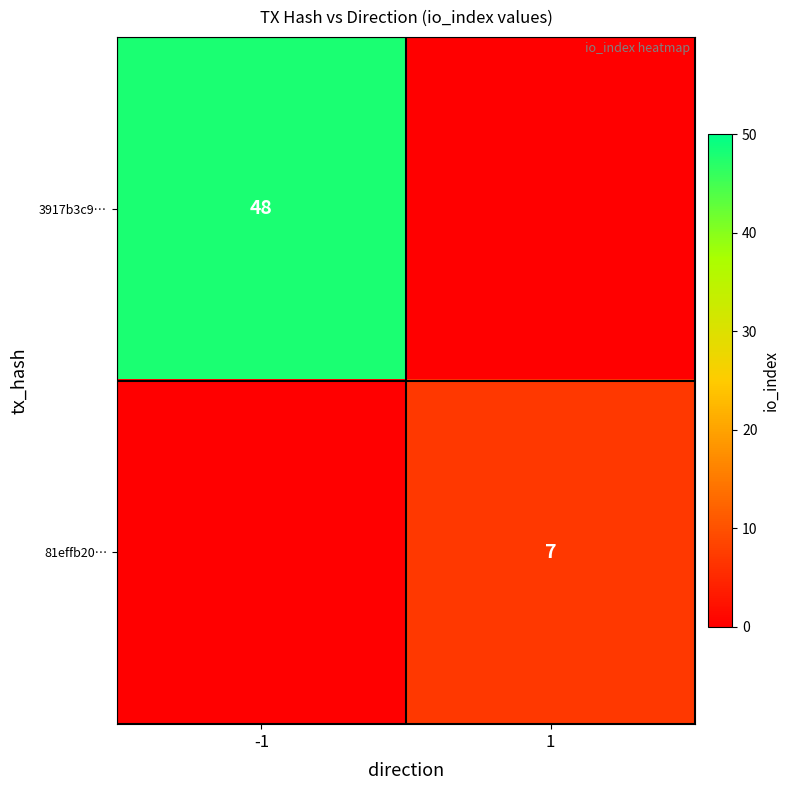

What is the spread (max minus min) of values at 1?

7